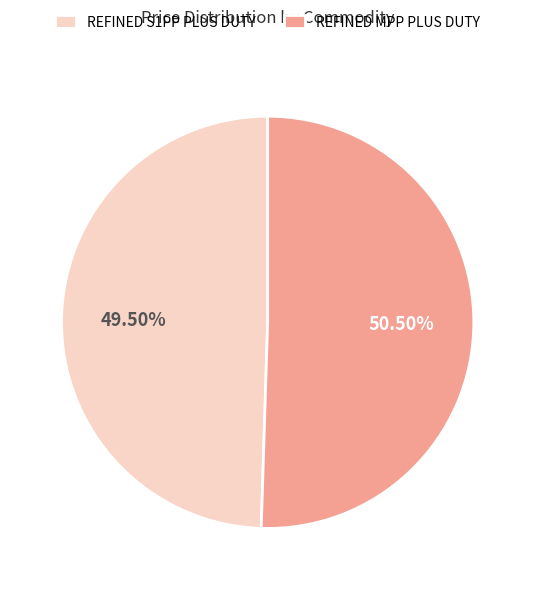

Rank the categories by value from highest to lowest.

REFINED MPP PLUS DUTY, REFINED S1PP PLUS DUTY